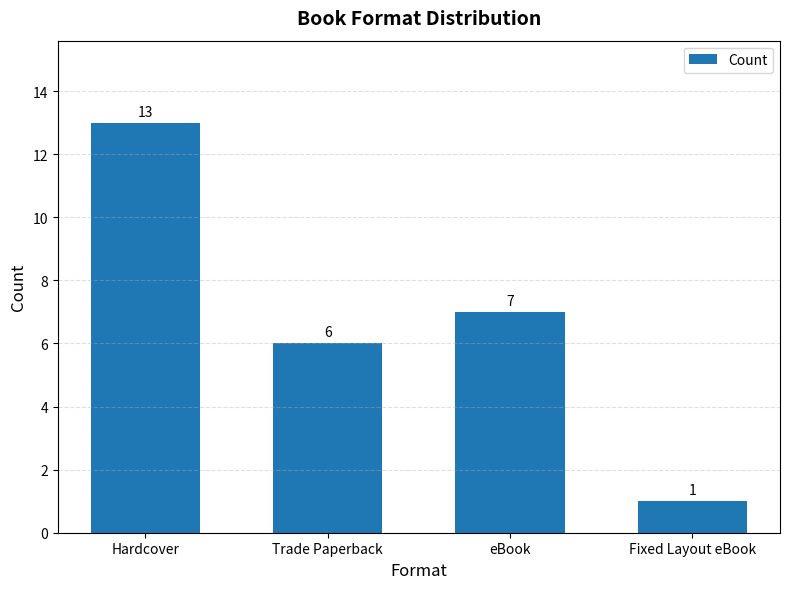

At which label does the data first exceed 7?

Hardcover